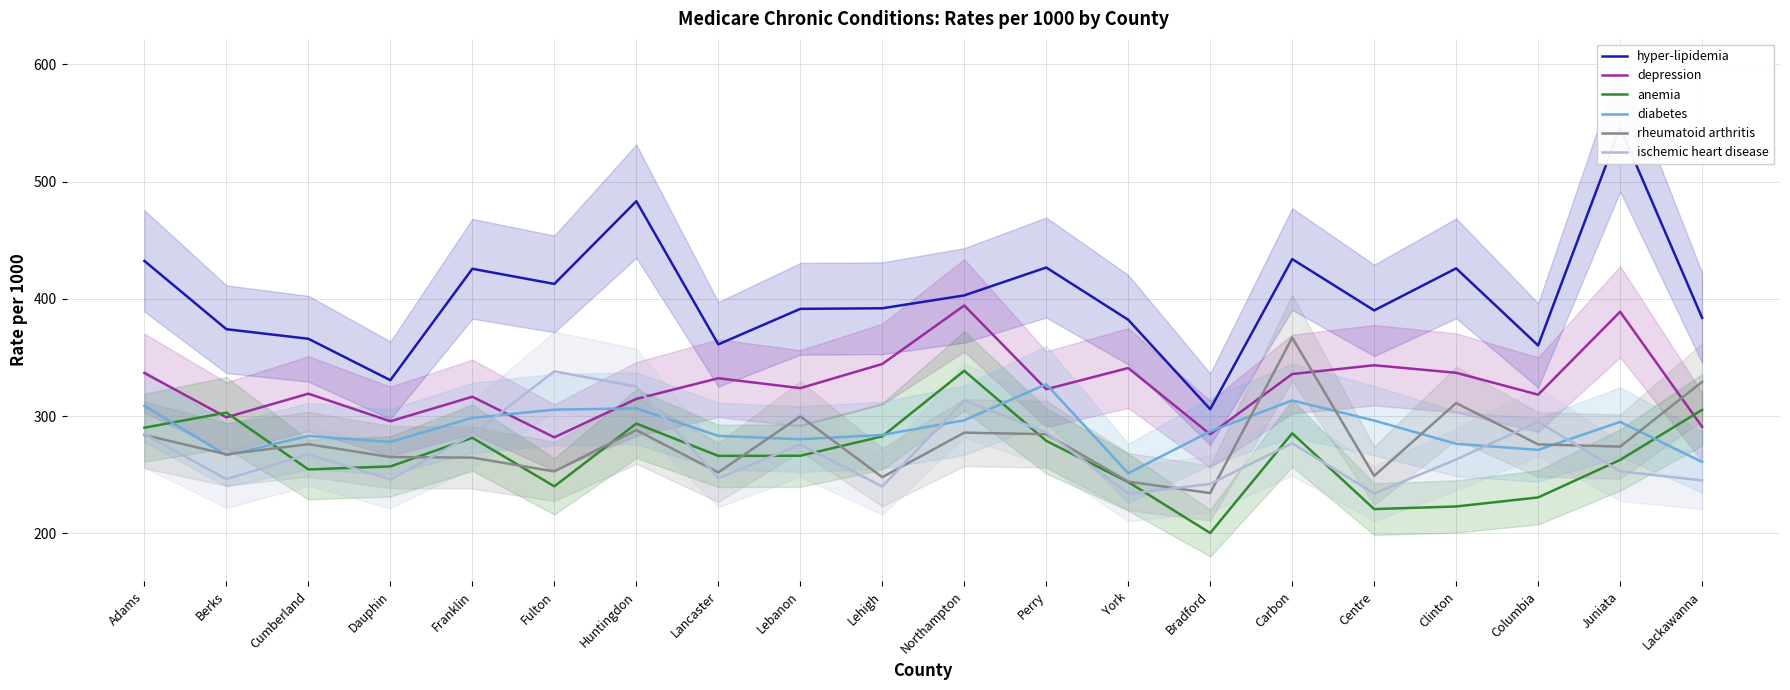

How many intersections are there between anemia and ischemic heart disease?

12